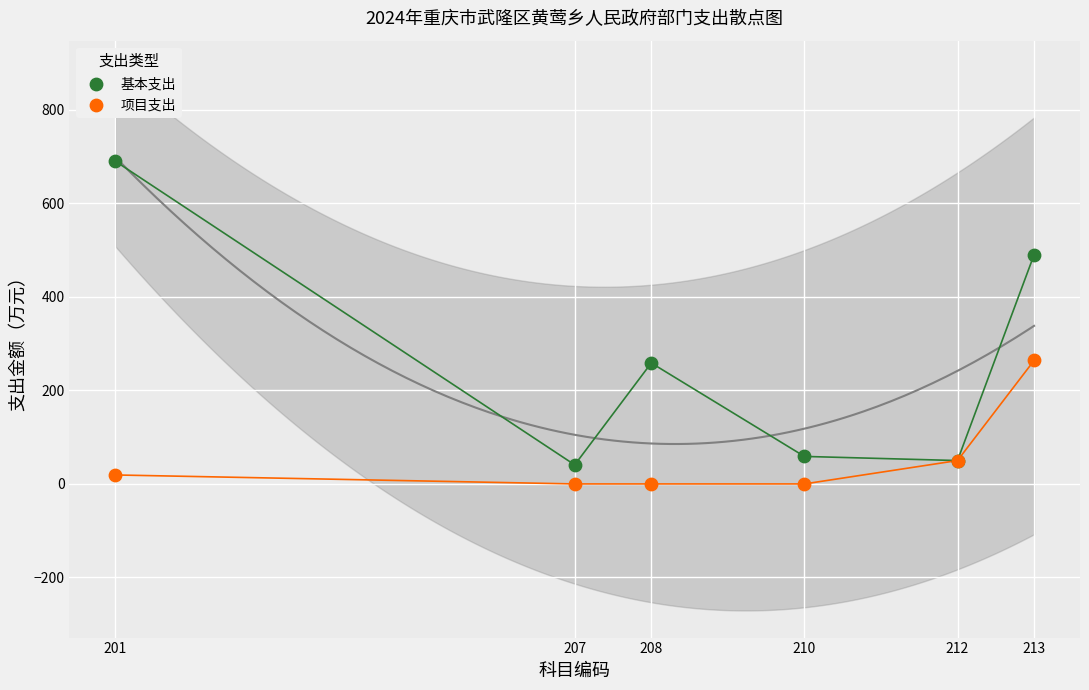

What is the X range (max minus min) for the scatter plot?

12.0